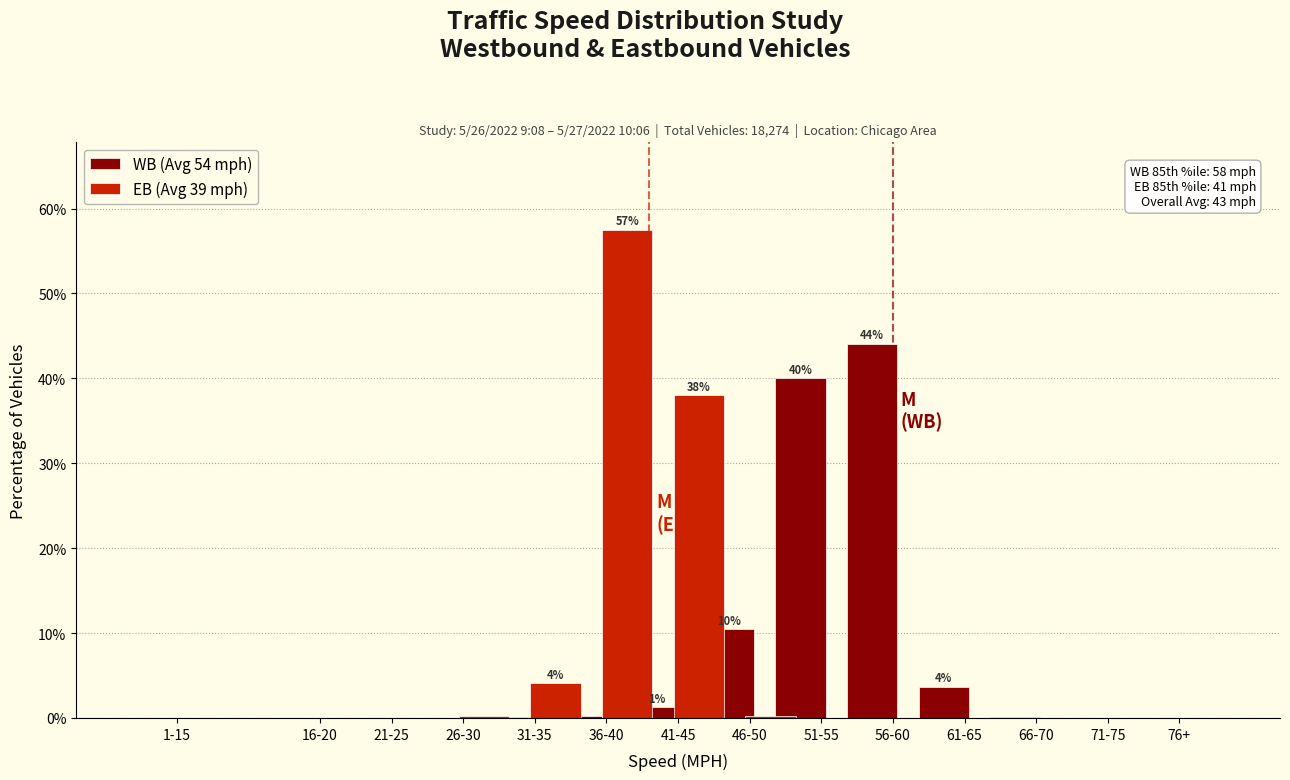

Where is EB (Avg 39 mph) nearest to the value 28?

41-45